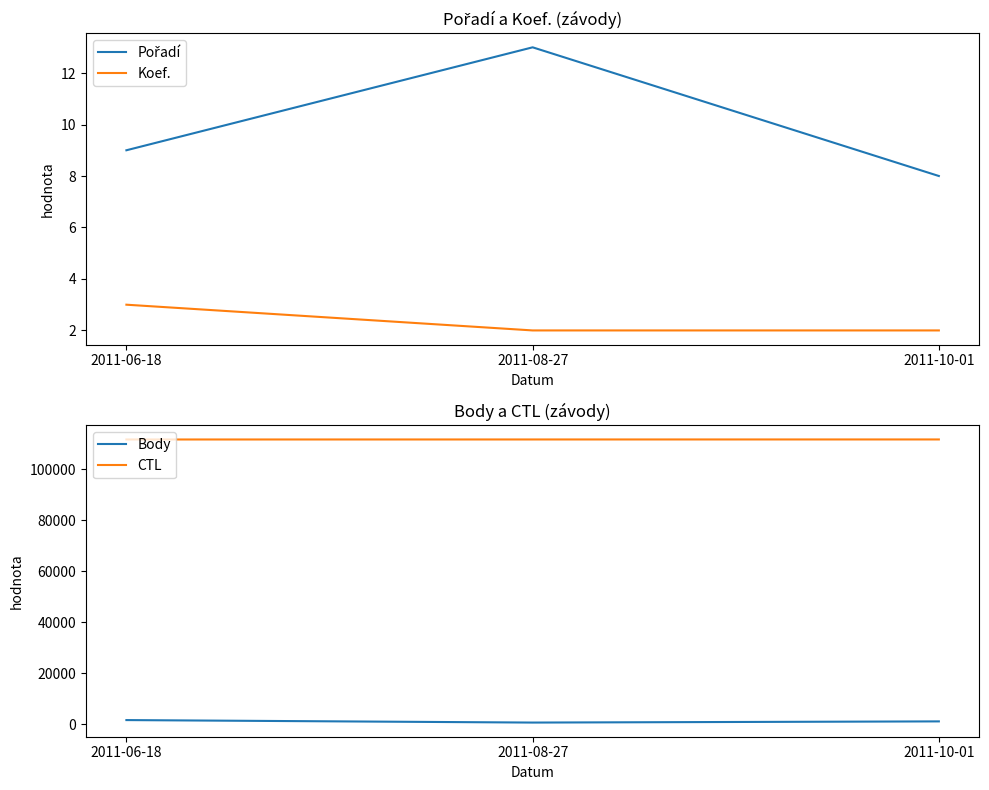

How many lines are shown in the chart?

4